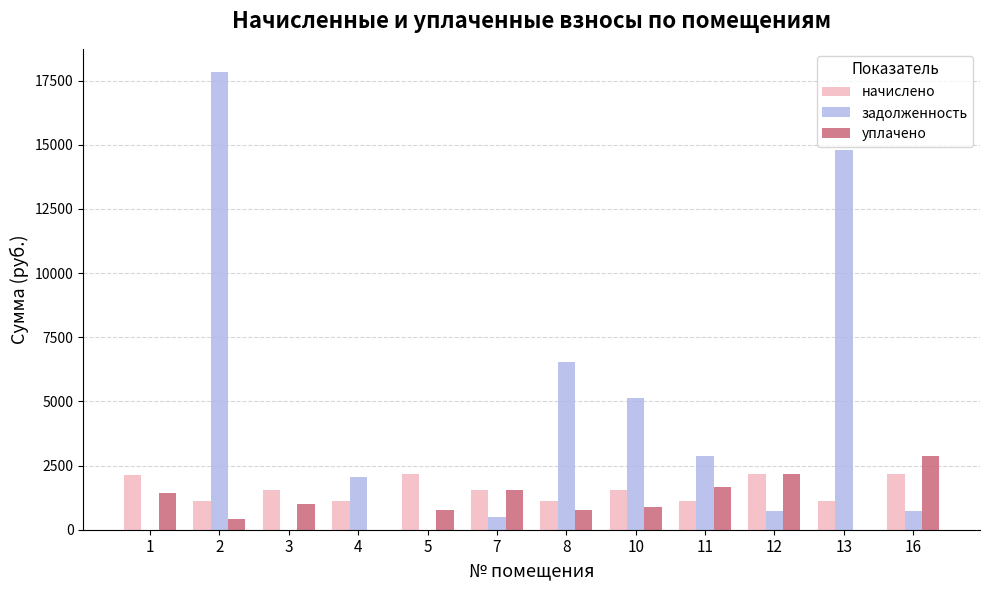

Which series has the largest total across all categories?

задолженность